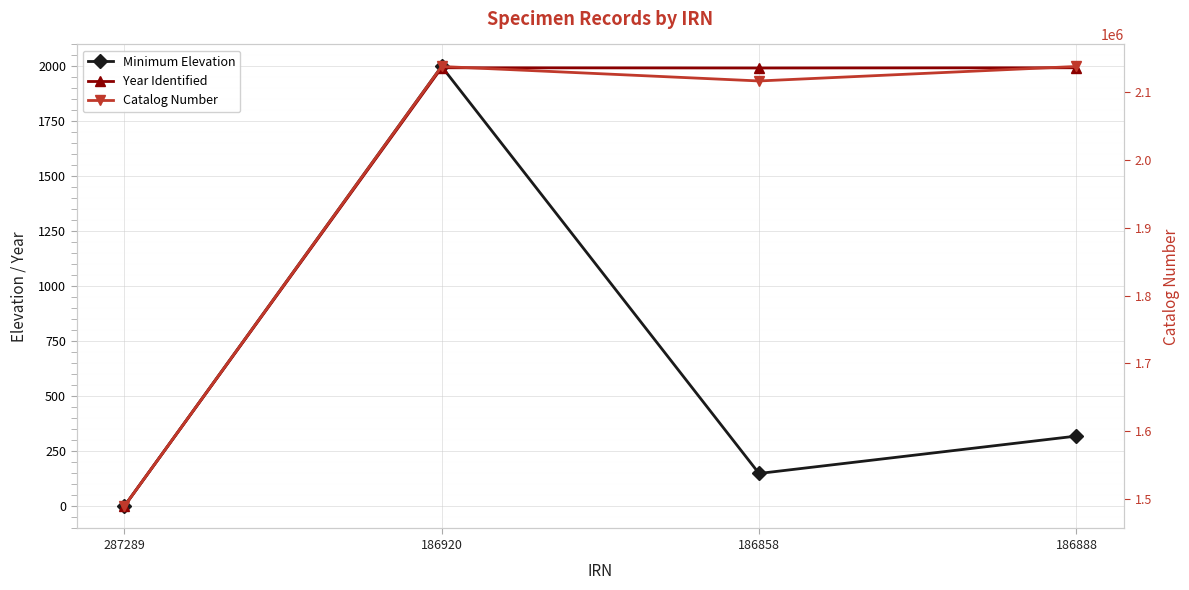

What is the sum of all Catalog Number values?

7882512